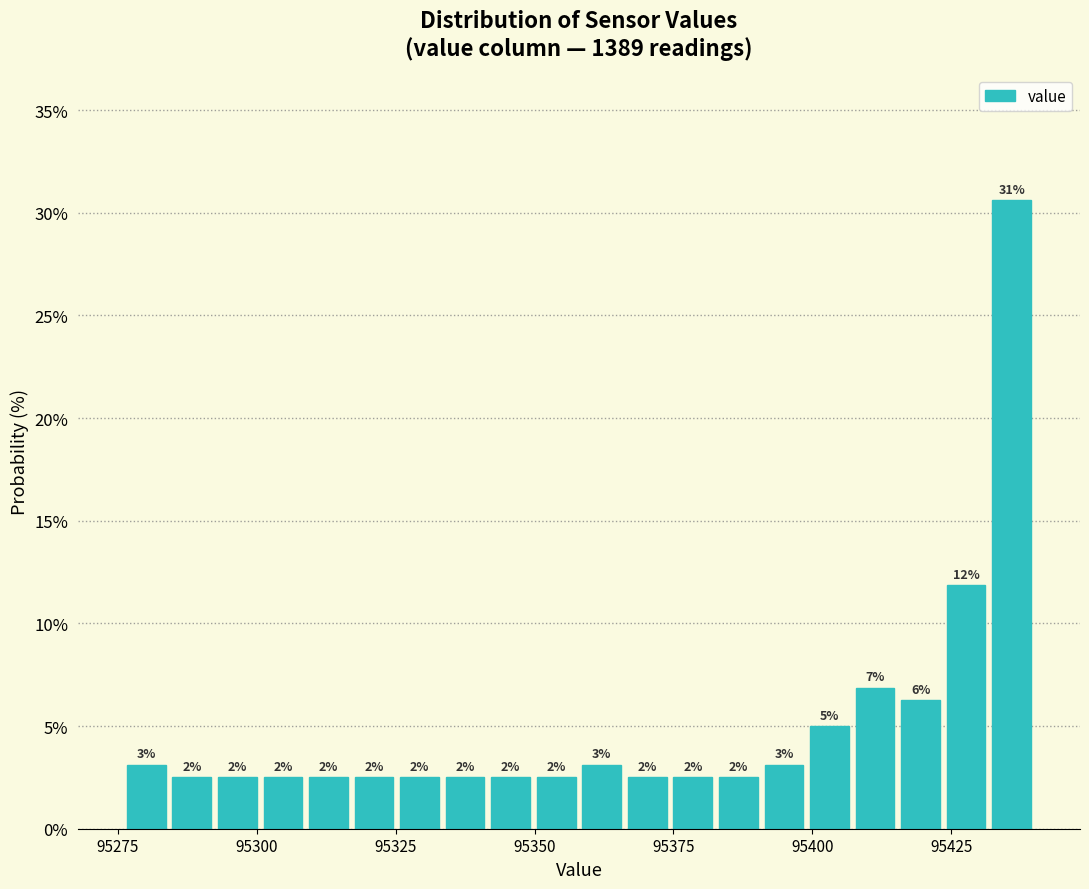

Read against the x-axis, roughly where is the centre of the tallest bar?

95435